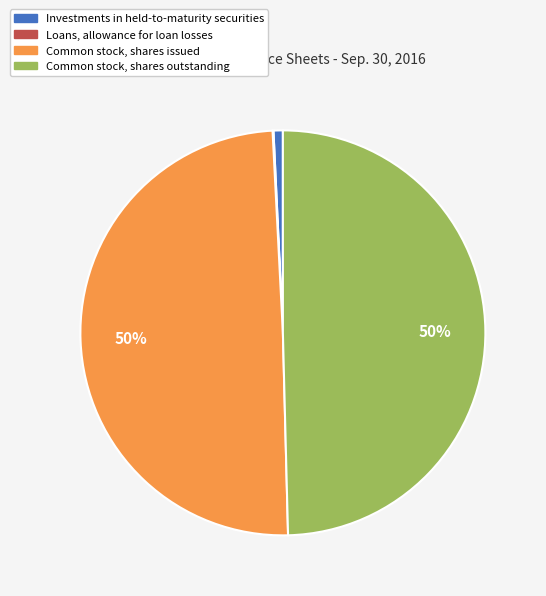

To the nearest percent, what is the combined percentage of Investments in held-to-maturity securities and Common stock, shares issued?

50%